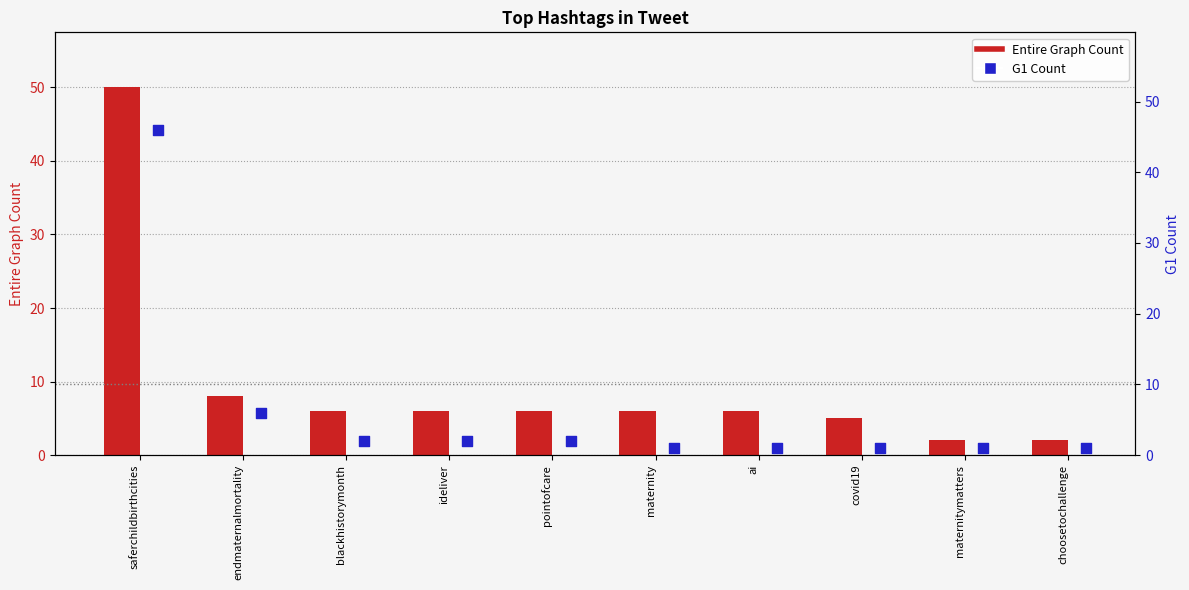

Is the value of G1 Count at pointofcare greater than the value of Entire Graph Count at pointofcare?

No